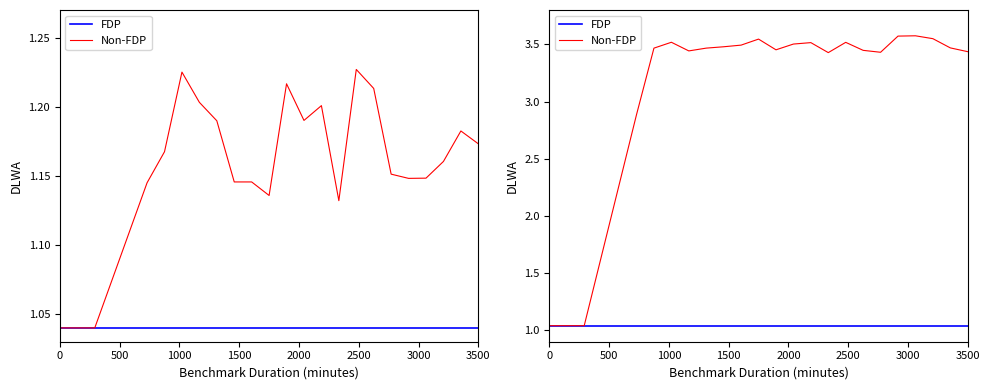

True or false: FDP and Non-FDP intersect in this chart.

False